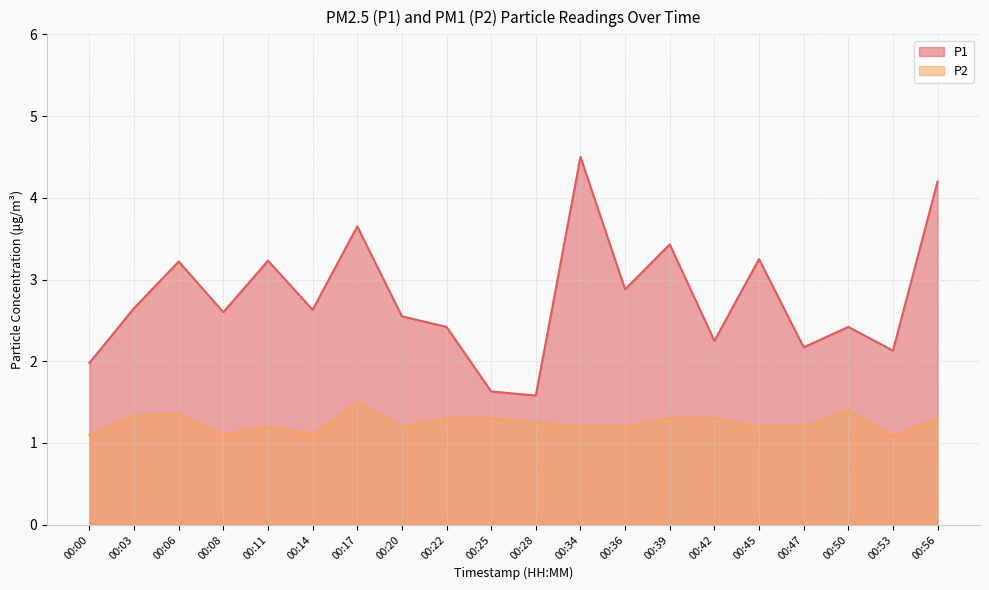

True or false: P1 and P2 intersect in this chart.

False